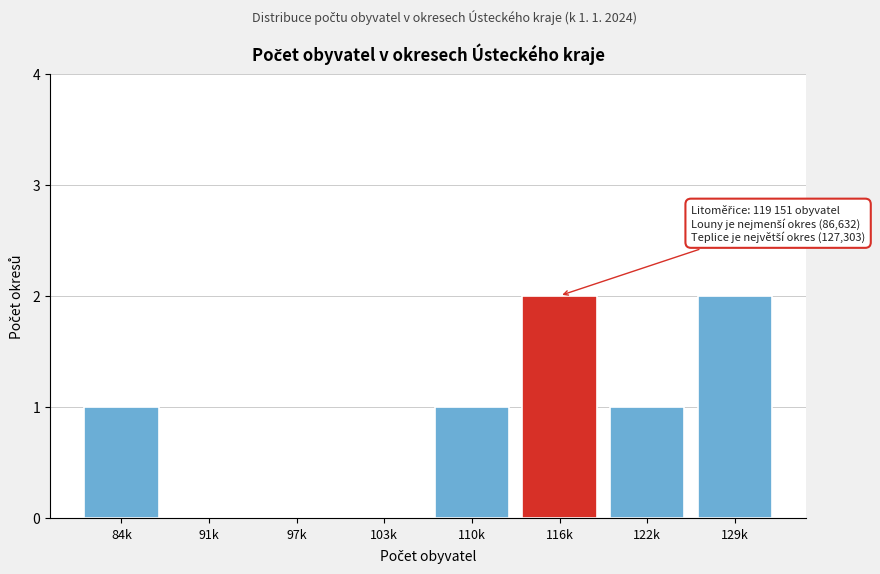

Reading left to right, transcribe all the data shown in this chart.

84k=1	91k=0	97k=0	103k=0	110k=1	116k=2	122k=1	129k=2